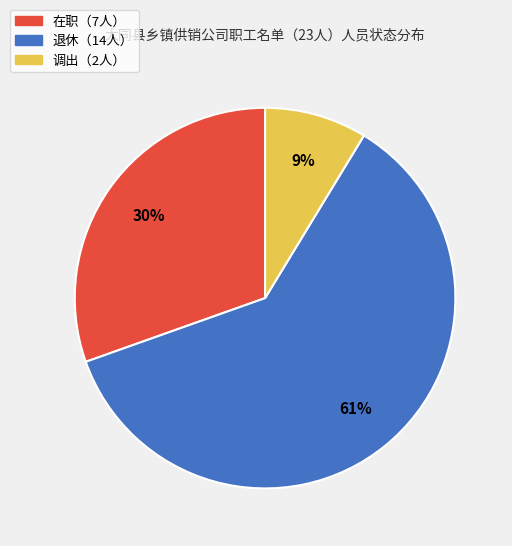

Is there any slice that represents more than half of the pie?

Yes